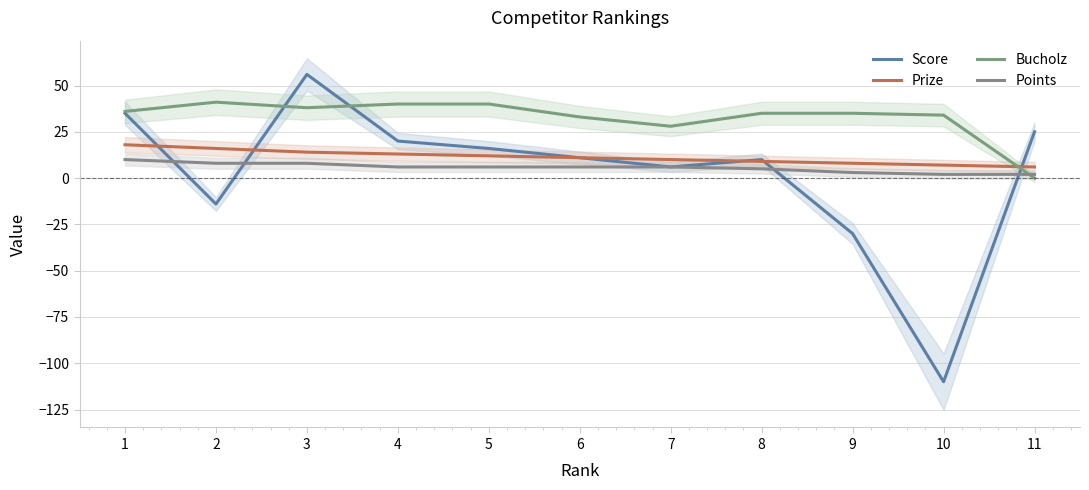

Which series has the largest total across all categories?

Bucholz